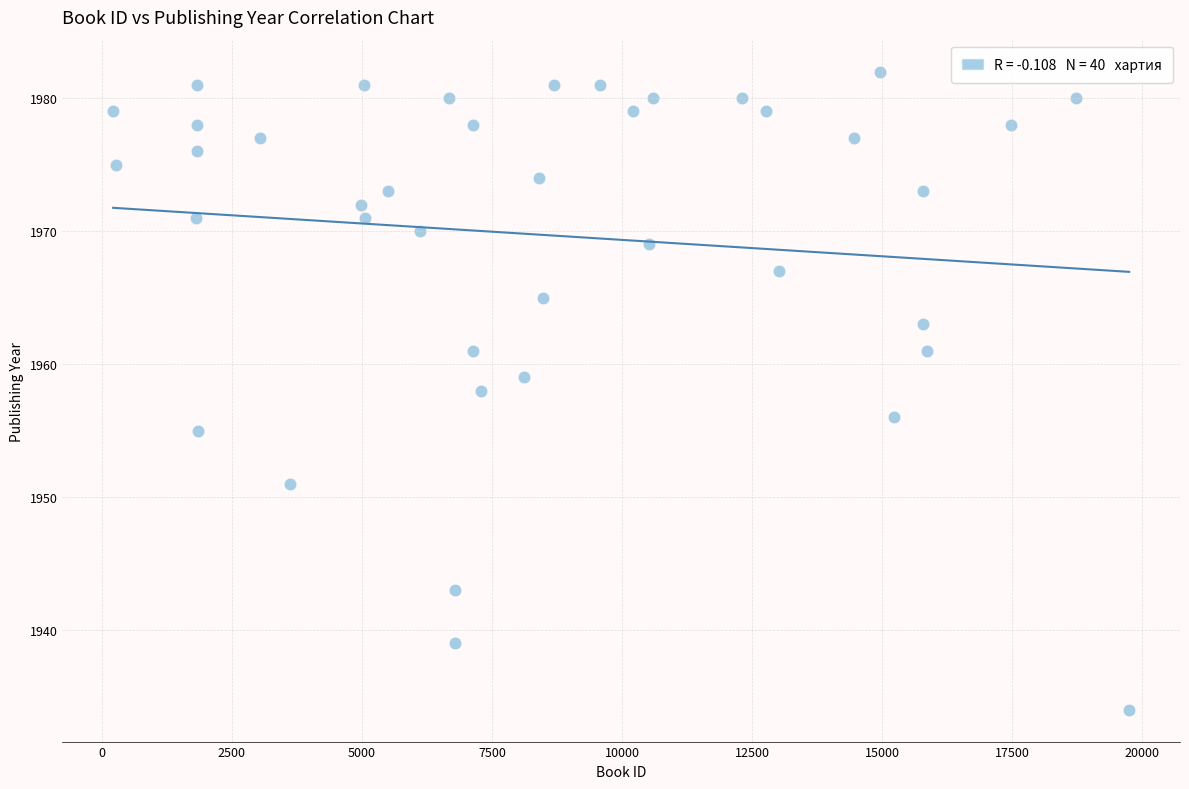

What is the range of Y values (max minus min)?

48